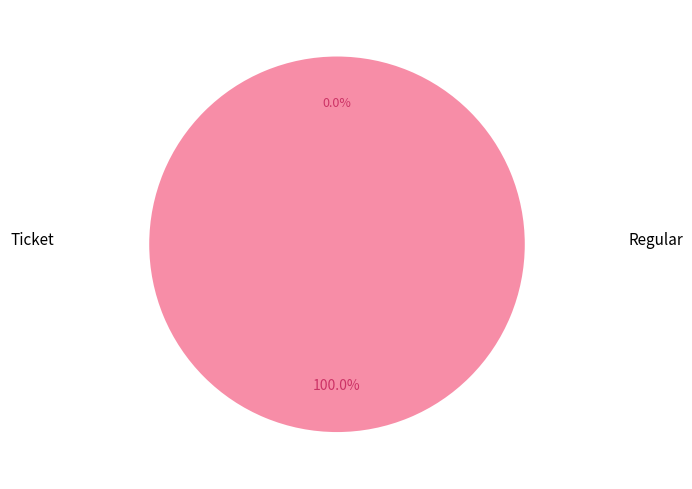

How many segments does this pie chart have?

2